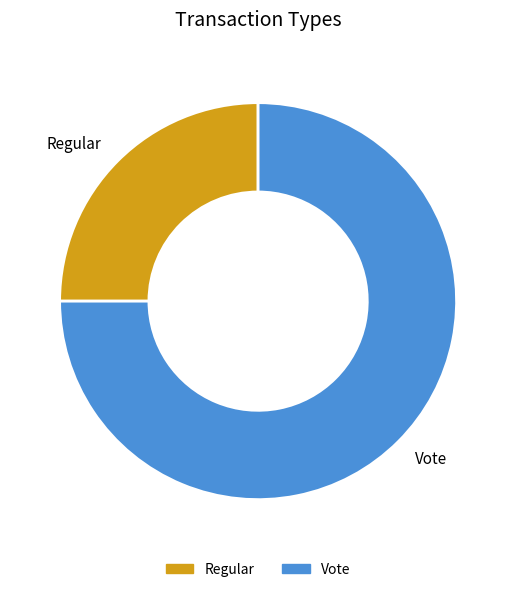

Rank the categories by value from highest to lowest.

Vote, Regular